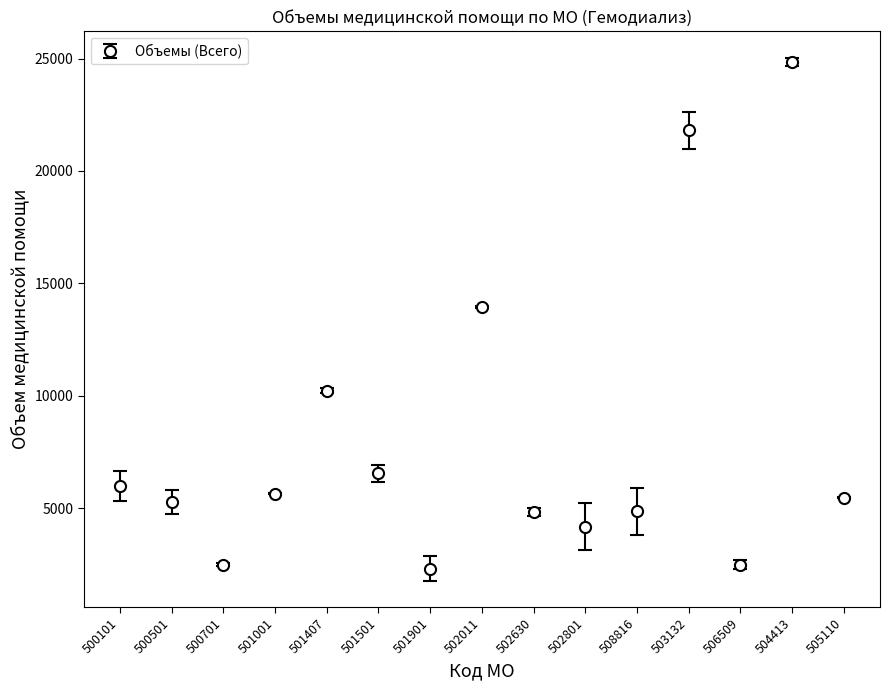

True or false: the data has more than 2 interior local peaks.

True